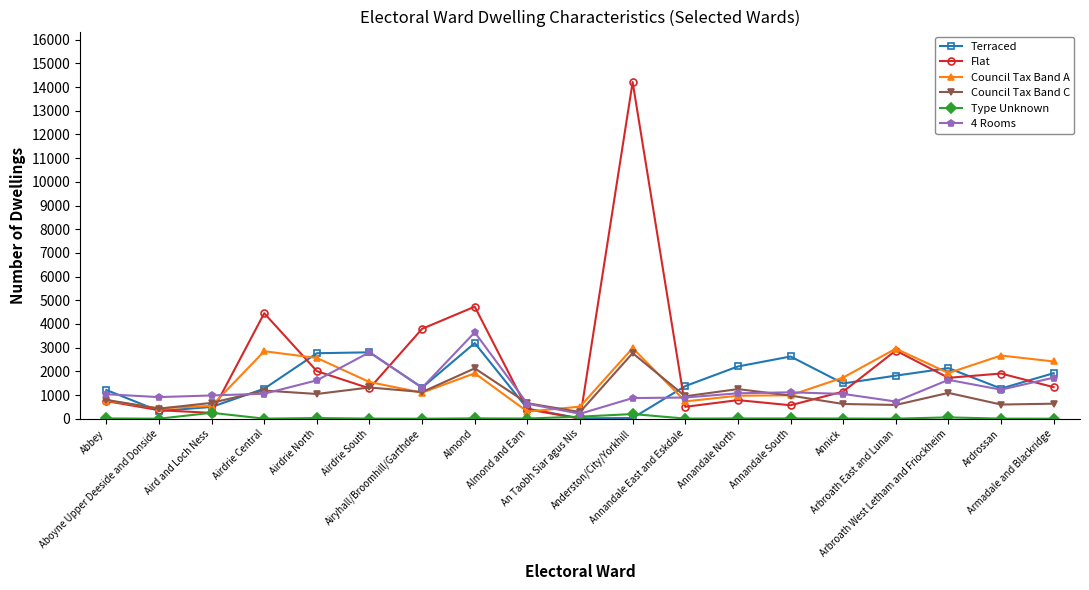

What is the average value of the Council Tax Band C series?

1005